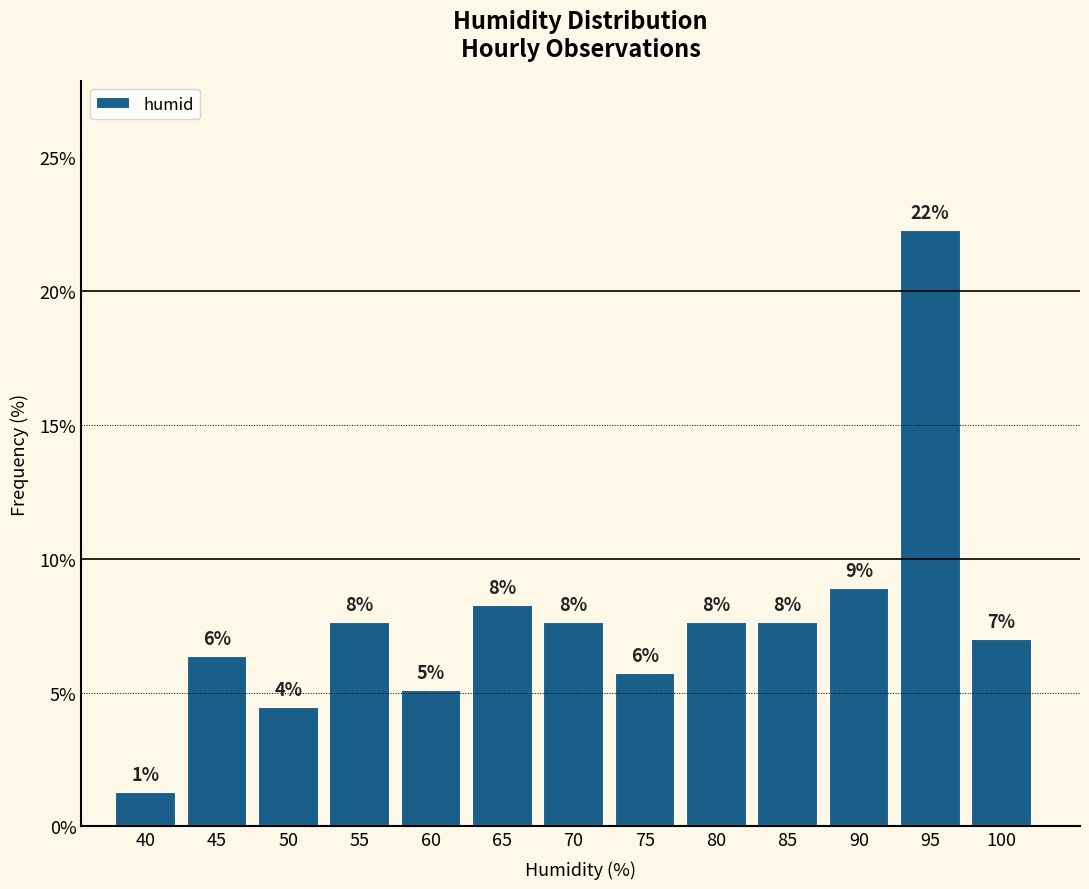

Does the chart contain any negative values?

No